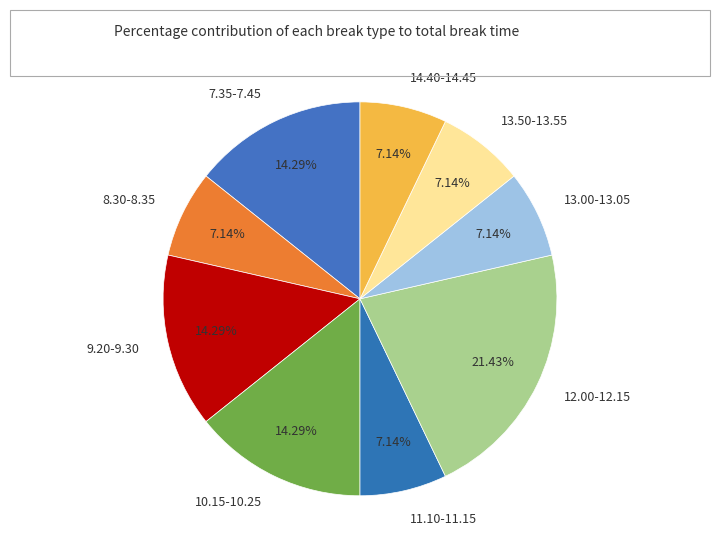

To the nearest percent, what is the difference between the largest and smallest slice percentages?

14%